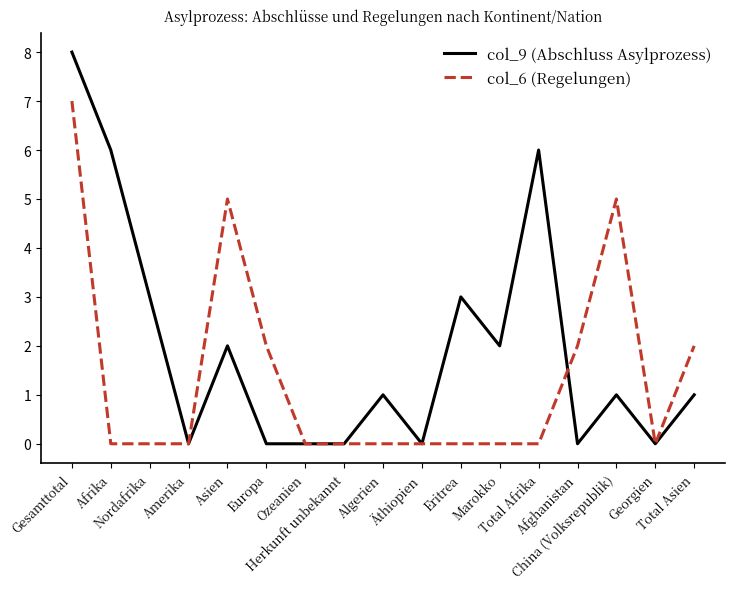

At which label does col_9 (Abschluss Asylprozess) first exceed 1?

Gesamttotal